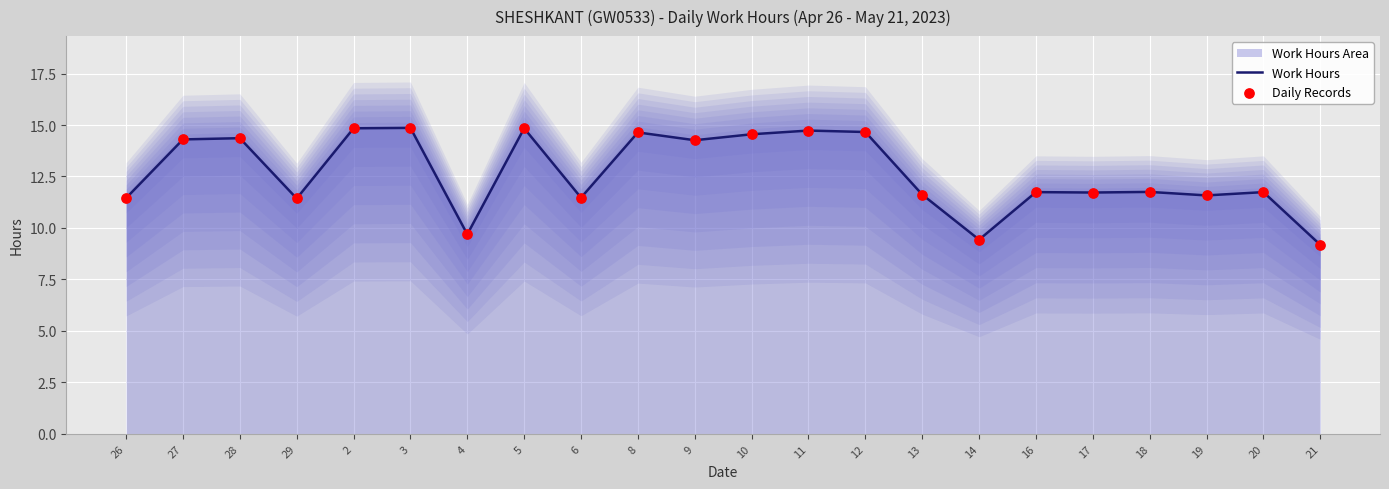

At which label does Work Hours first exceed 11?

26